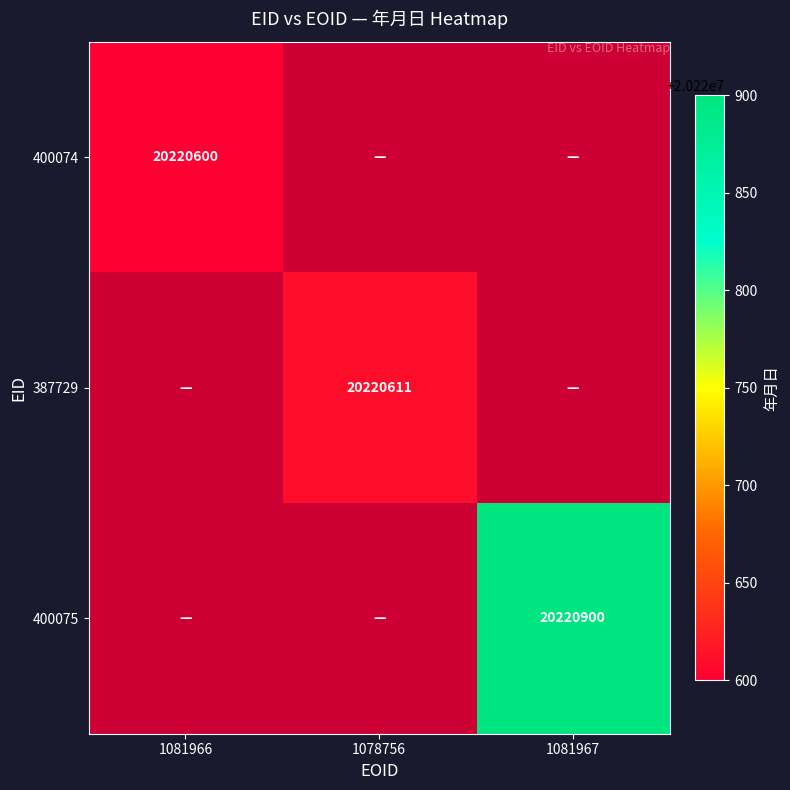

At how many categories does at least one series exceed 20220671?

1